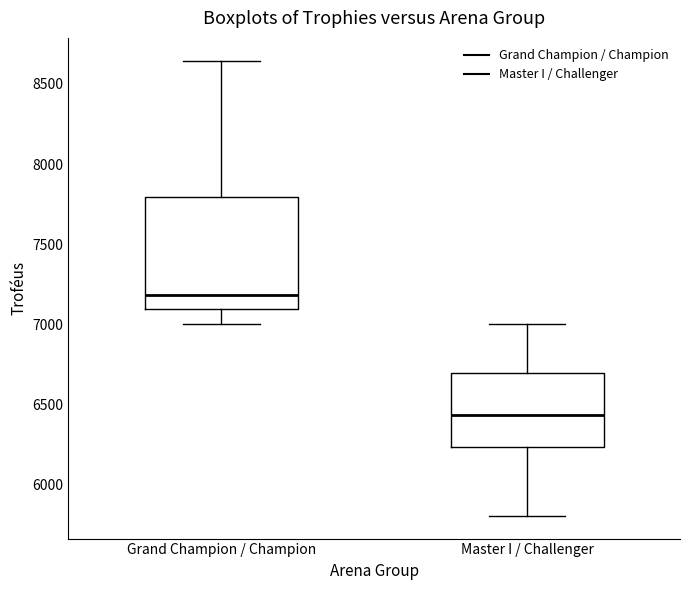

Which box is the tallest, from its lower edge to its upper edge?

Grand Champion / Champion